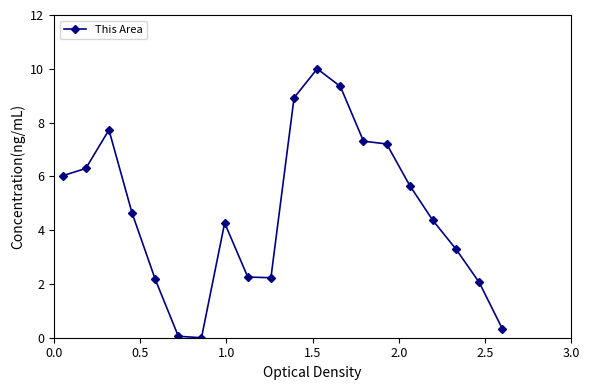

What is the difference between the maximum and minimum values?

10.0